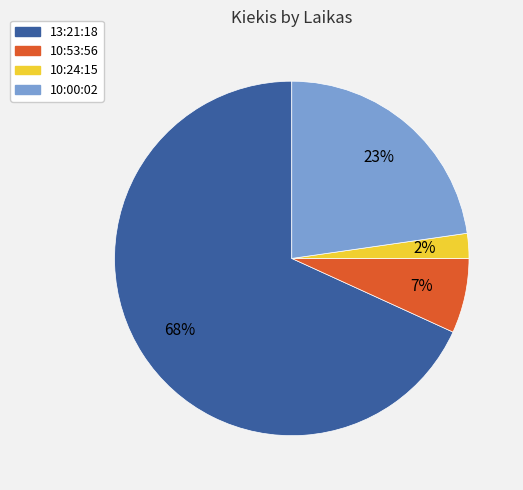

Rank the categories by value from highest to lowest.

13:21:18, 10:00:02, 10:53:56, 10:24:15